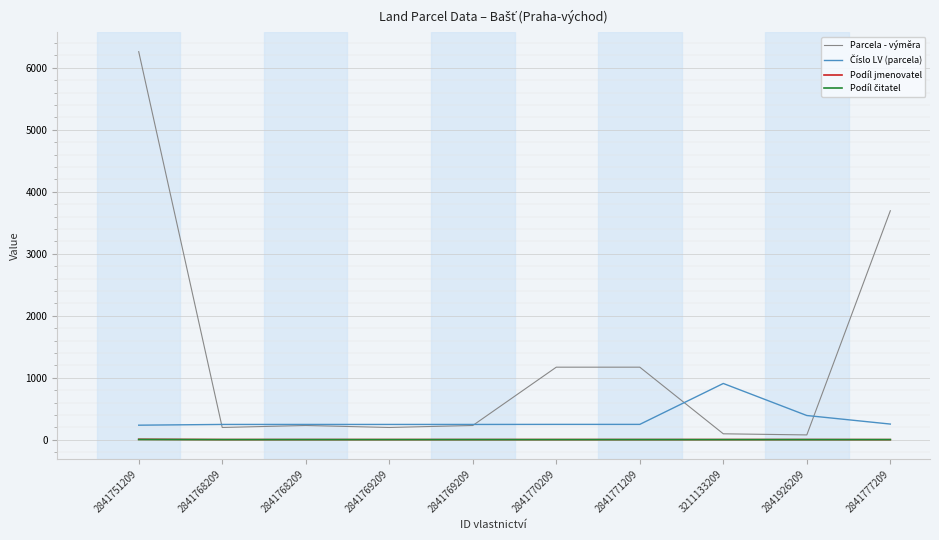

Reading left to right, list all the values displayed in this chart.

Parcela - výměra: 2841751209=6261	2841768209=197	2841768209=229	2841769209=197	2841769209=229	2841770209=1170	2841771209=1170	3211133209=95	2841926209=77	2841777209=3694
Číslo LV (parcela): 2841751209=234	2841768209=246	2841768209=246	2841769209=246	2841769209=246	2841770209=247	2841771209=247	3211133209=907	2841926209=390	2841777209=252
Podíl jmenovatel: 2841751209=6	2841768209=2	2841768209=2	2841769209=2	2841769209=2	2841770209=2	2841771209=2	3211133209=2	2841926209=2	2841777209=1
Podíl čitatel: 2841751209=3	2841768209=1	2841768209=1	2841769209=1	2841769209=1	2841770209=1	2841771209=1	3211133209=1	2841926209=1	2841777209=1